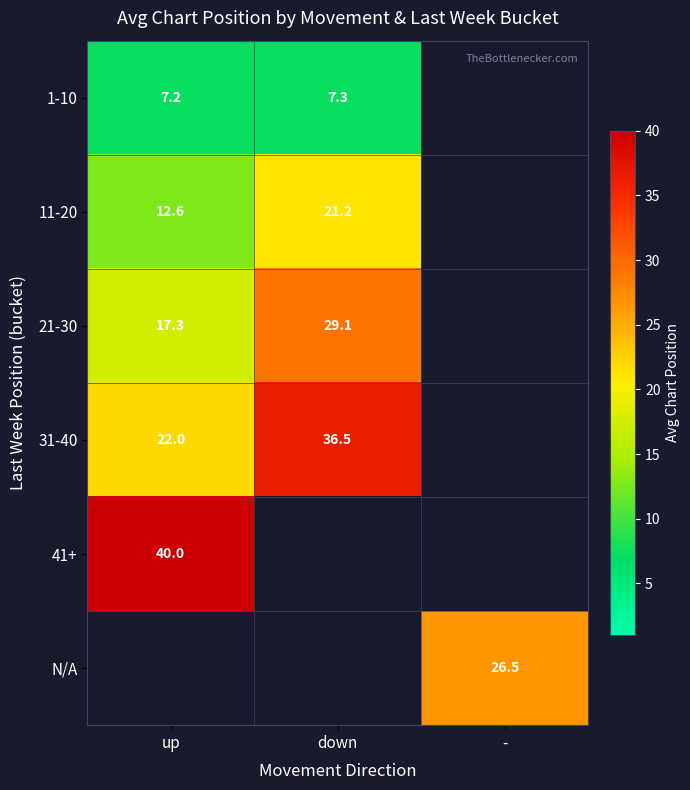

How many positive values does the N/A series have?

1